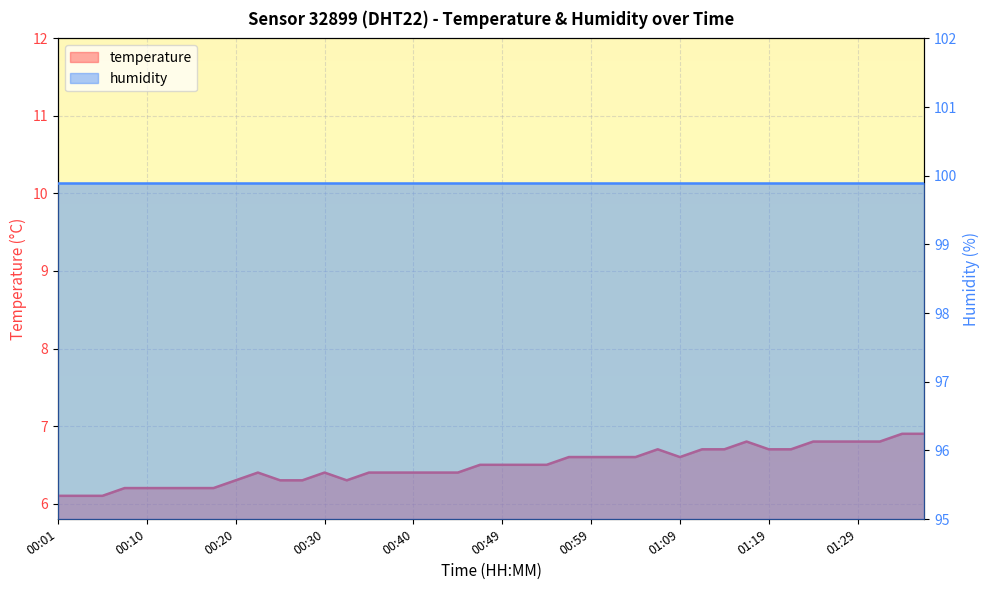

Reading left to right, list all the values displayed in this chart.

6.1	6.1	6.1	6.2	6.2	6.2	6.2	6.2	6.3	6.4	6.3	6.3	6.4	6.3	6.4	6.4	6.4	6.4	6.4	6.5	6.5	6.5	6.5	6.6	6.6	6.6	6.6	6.7	6.6	6.7	6.7	6.8	6.7	6.7	6.8	6.8	6.8	6.8	6.9	6.9